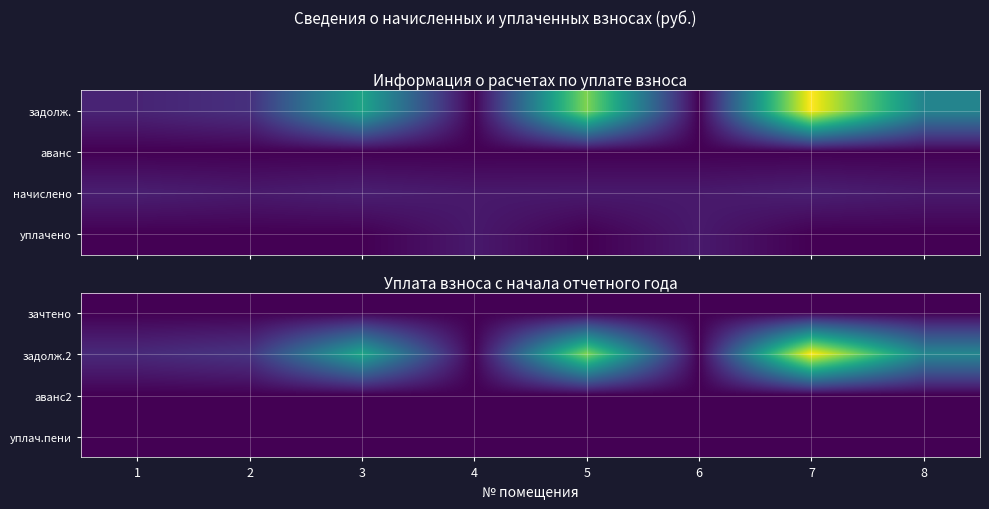

How many categories are shown in the chart?

8